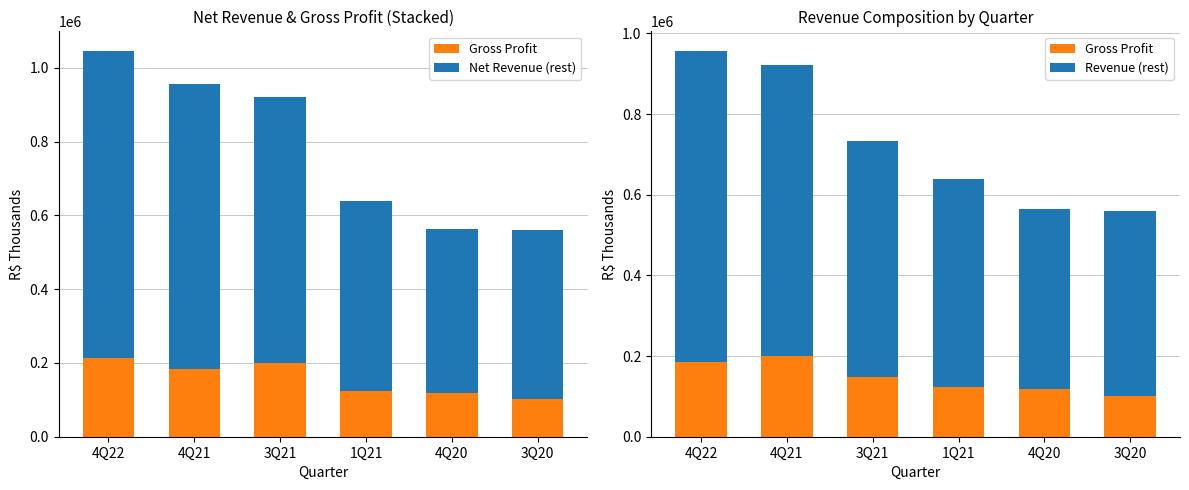

Reading left to right, list all the values displayed in this chart.

Gross Profit: 184398.4	200633.5	149133.4	124388.8	118193.9	101067.2
Net Revenue (rest): 833501.7	773050.4	721791.0	515234.6	446267.8	458660.7
Revenue (rest): 773050.4	721791.0	583571.9	515234.6	446267.8	458660.7